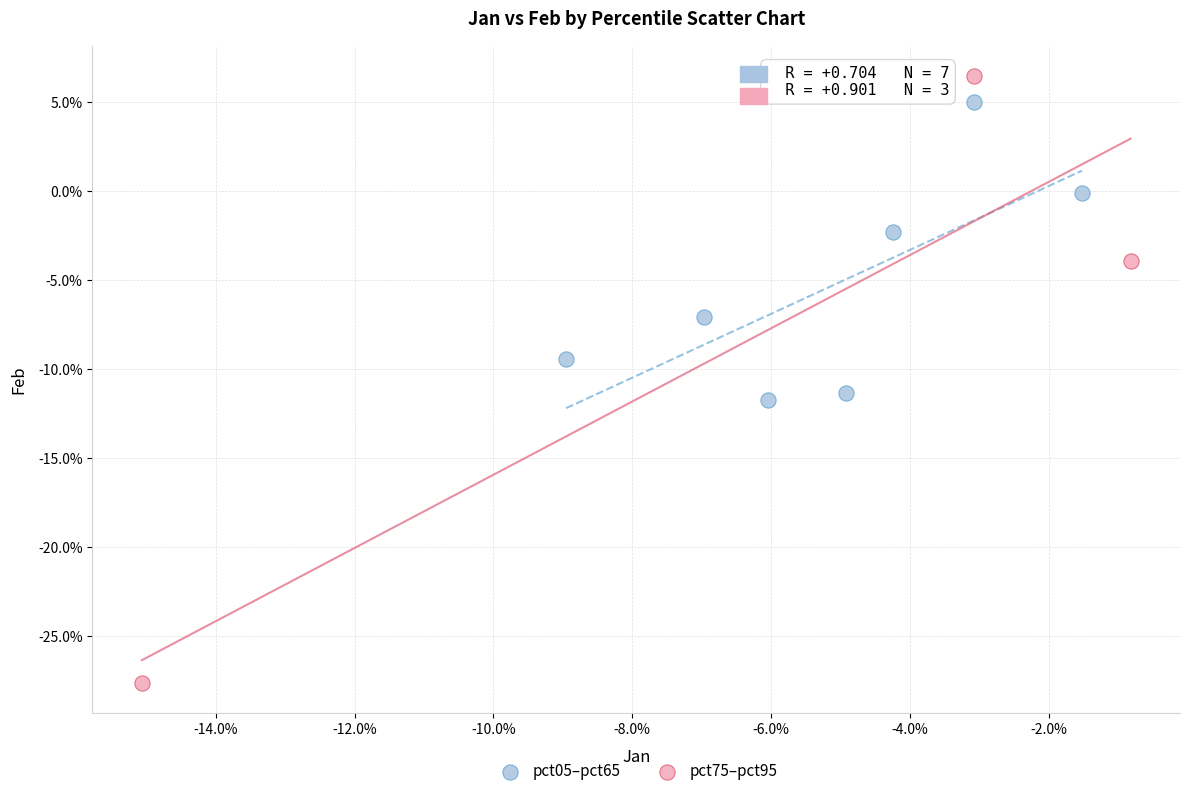

Which series contains the lowest Y value?

pct75–pct95